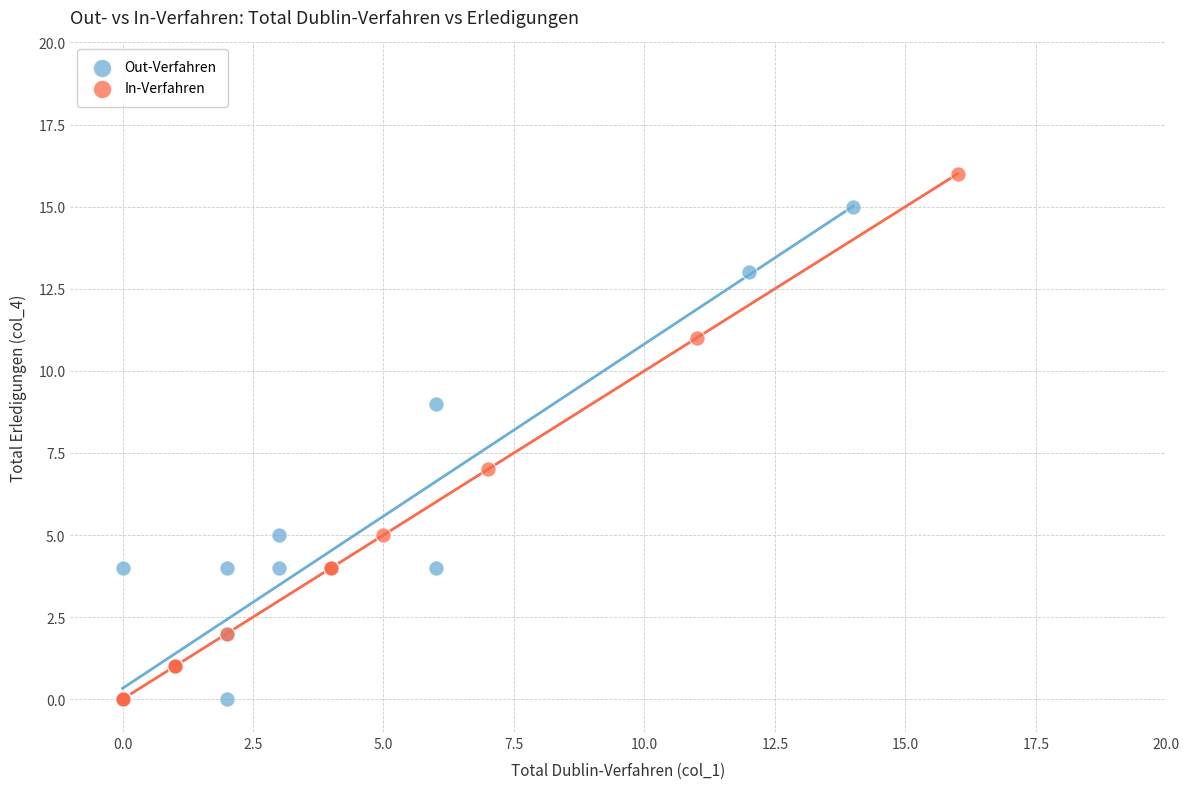

Which series contains the highest Y value?

In-Verfahren